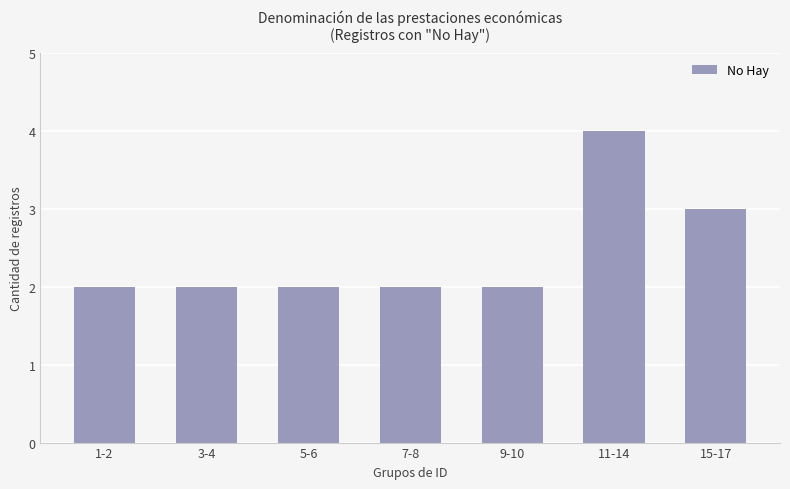

What is the ratio of the value at 5-6 to the value at 11-14?

0.5